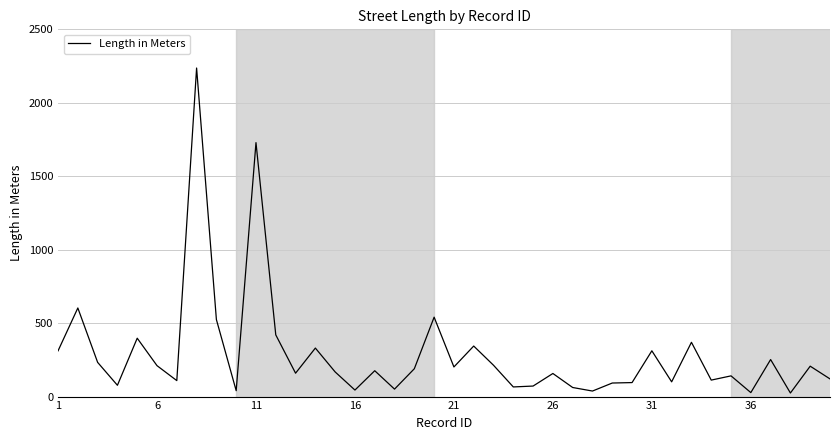

What is the difference between the maximum and minimum values?

2212.3